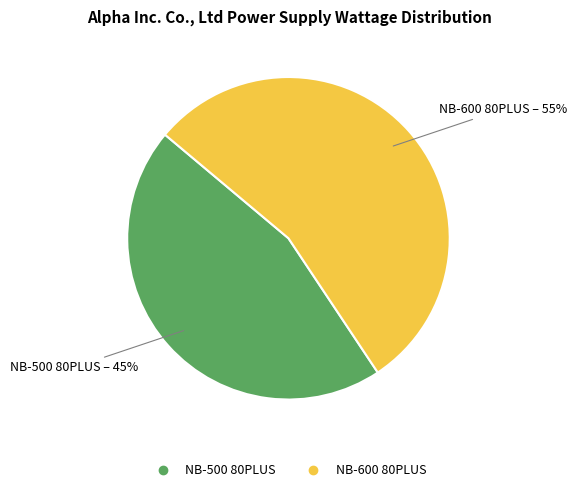

To the nearest percent, what portion does NB-500 80PLUS represent?

45%